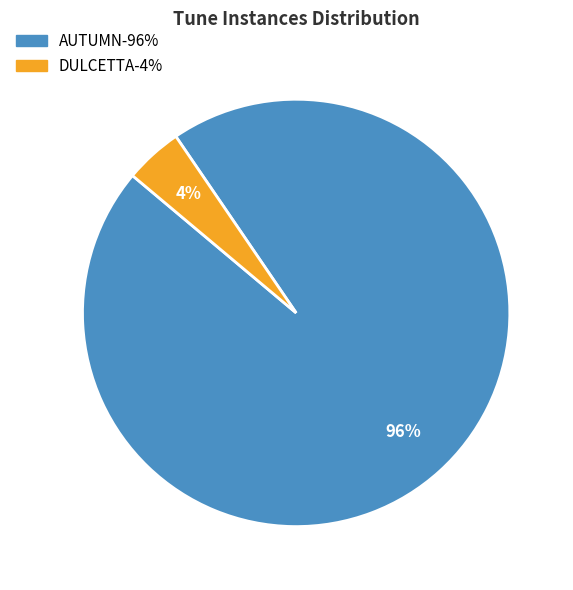

How many slices are in this pie chart?

2